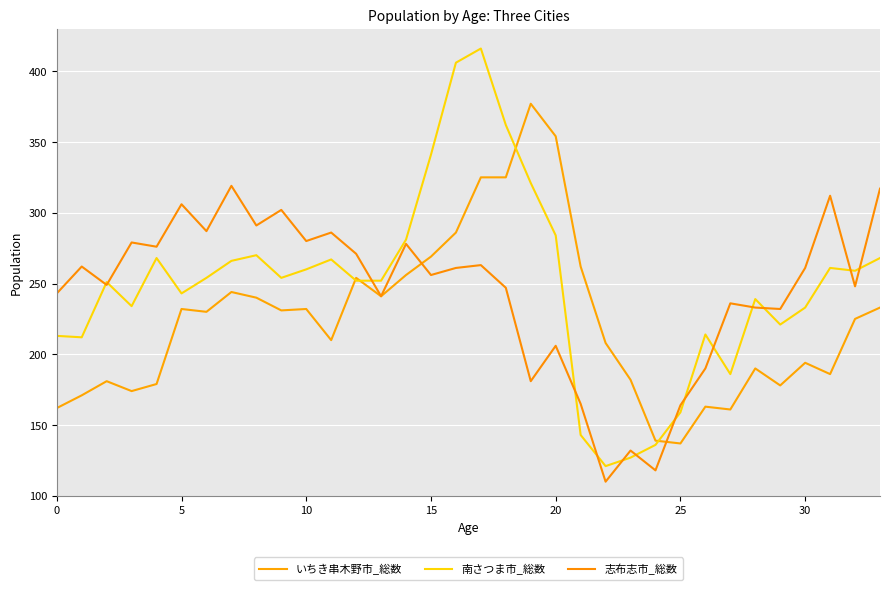

What are all the series names shown in the legend?

いちき串木野市_総数, 南さつま市_総数, 志布志市_総数